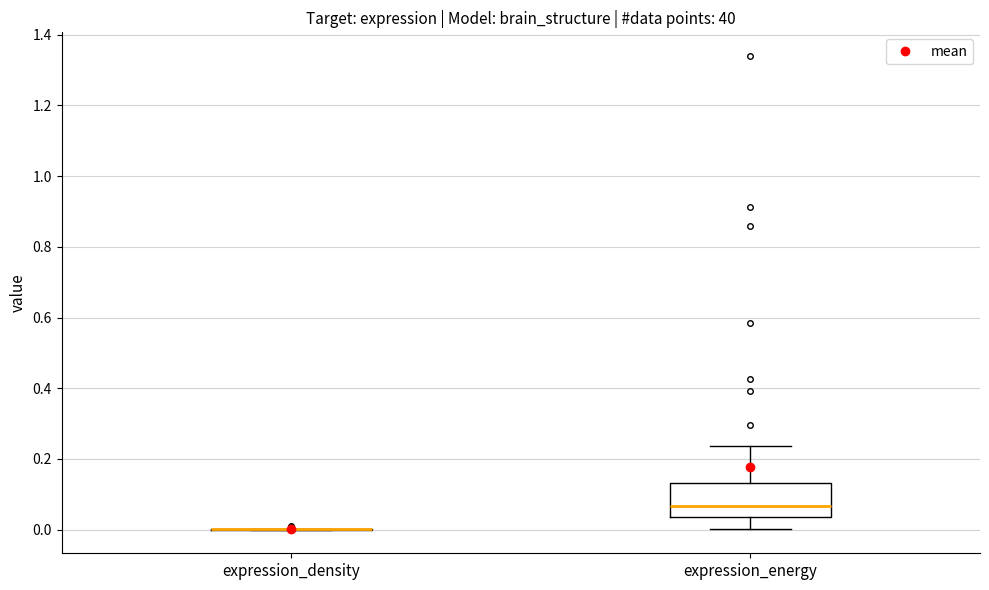

Comparing the boxes themselves (not the whiskers), which one is the tallest?

expression_energy